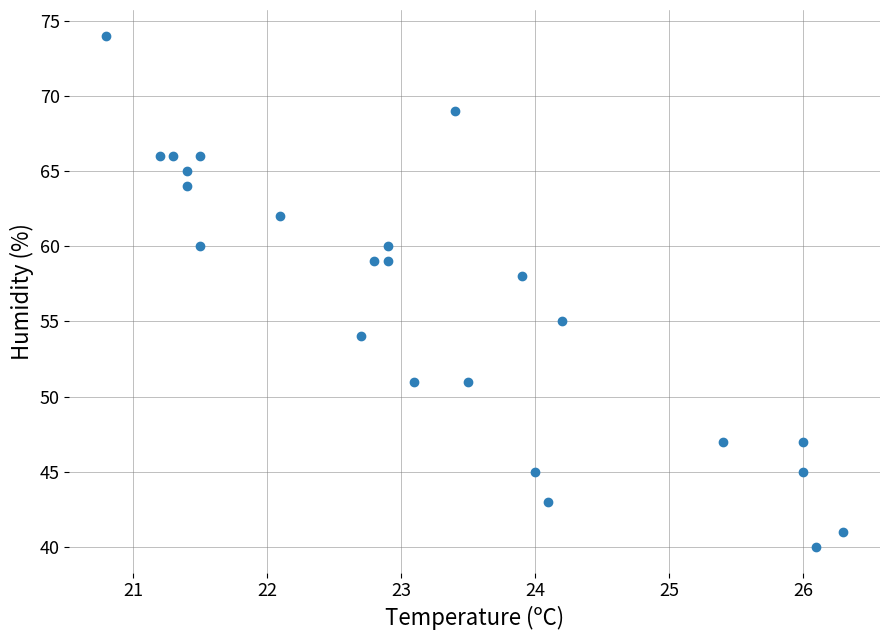

What is the range of Y values (max minus min)?

34